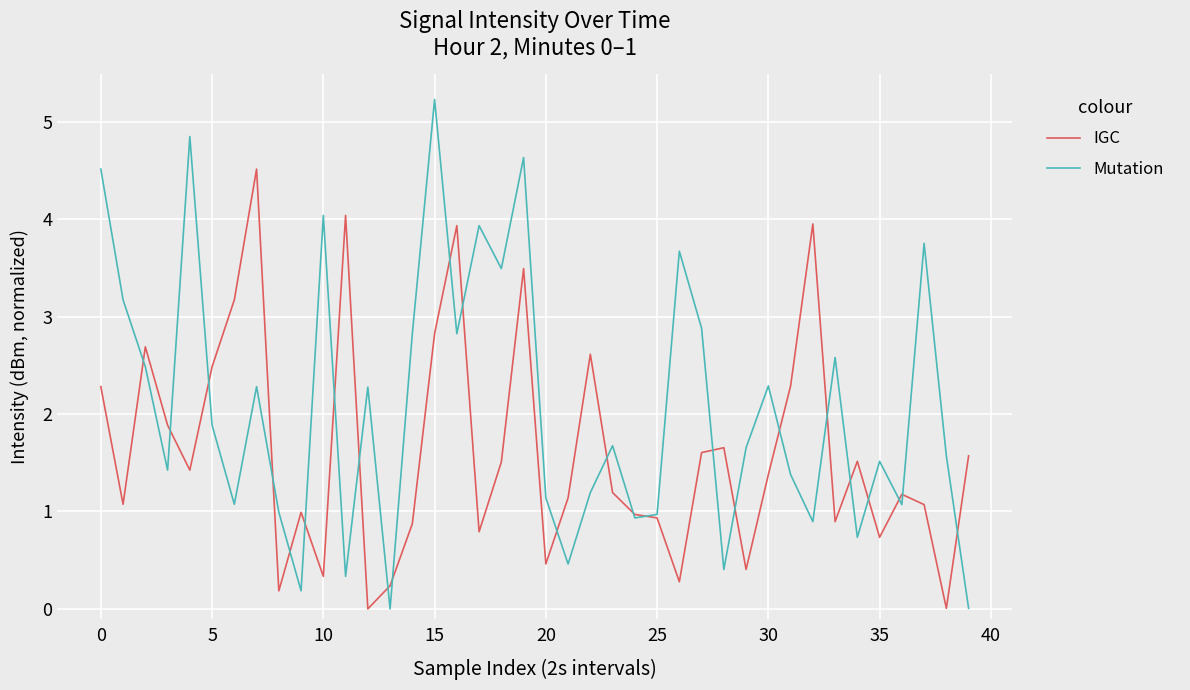

Rank the series by their average value, from highest to lowest.

Mutation, IGC